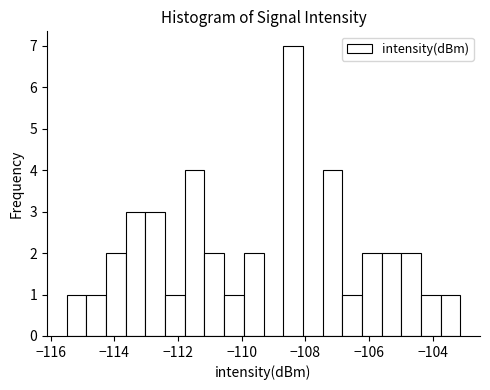

Around what value on the x-axis is the tallest bar? Give the approximate position of its centre, as read against the axis.

-108.4